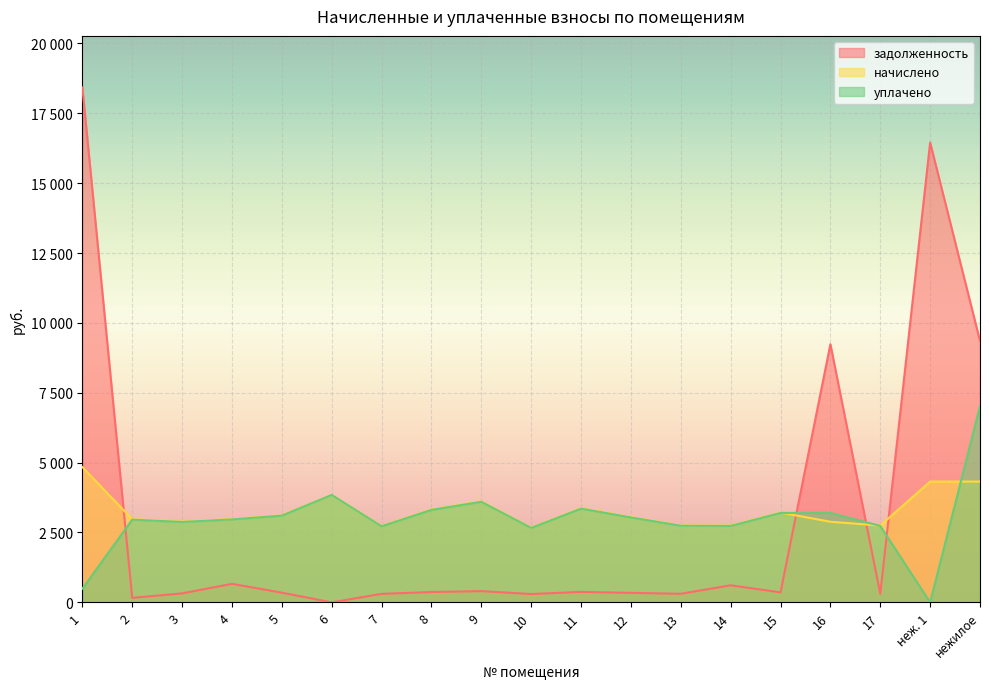

What are all the series names shown in the legend?

задолженность, начислено, уплачено